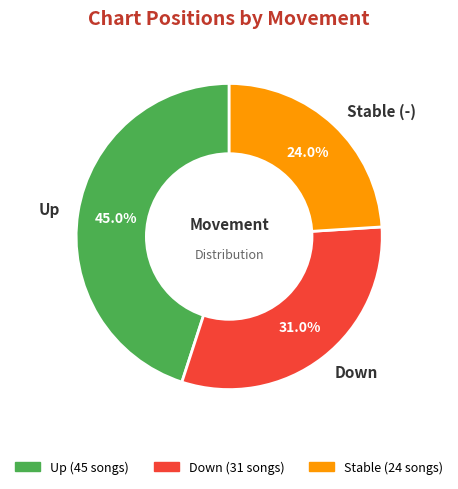

What portion of the pie excludes Up?

55.0%